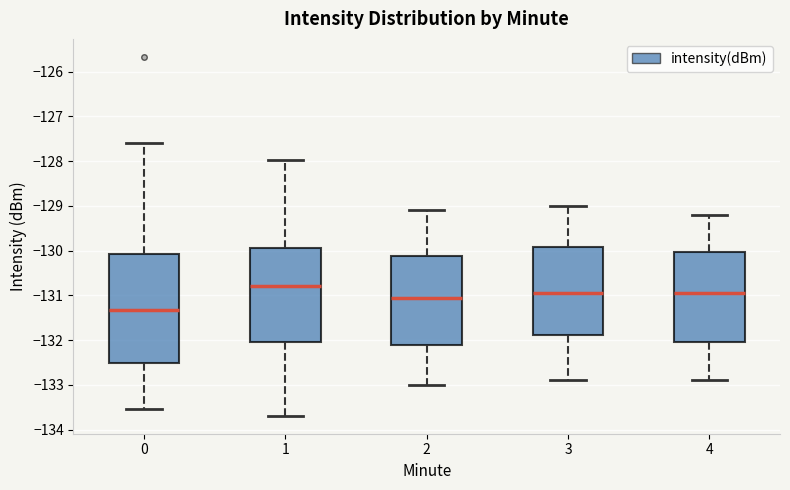

Reading left to right, read every box against the y-axis: the position of its median line, the range the box covers, and the ends of its whiskers. The values are not printed on the chart, so give them approximately, as read against the axis.

0: median -131.3, box -132.5 to -130.1, whiskers -133.5 to -127.6
1: median -130.8, box -132.0 to -129.9, whiskers -133.7 to -128.0
2: median -131.0, box -132.1 to -130.1, whiskers -133.0 to -129.1
3: median -130.9, box -131.9 to -129.9, whiskers -132.9 to -129.0
4: median -130.9, box -132.0 to -130.0, whiskers -132.9 to -129.2